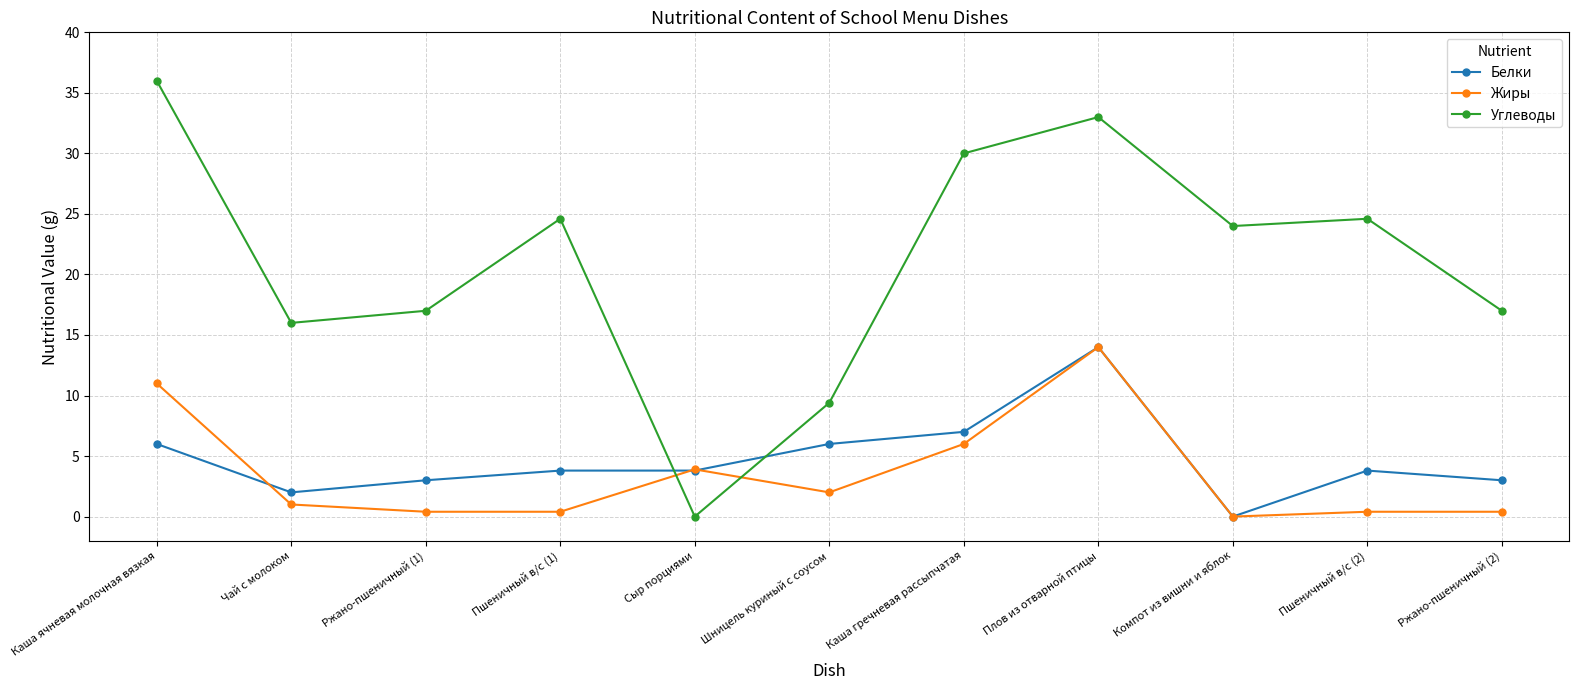

What is the label of the 9th point from the right?

Ржано-пшеничный (1)